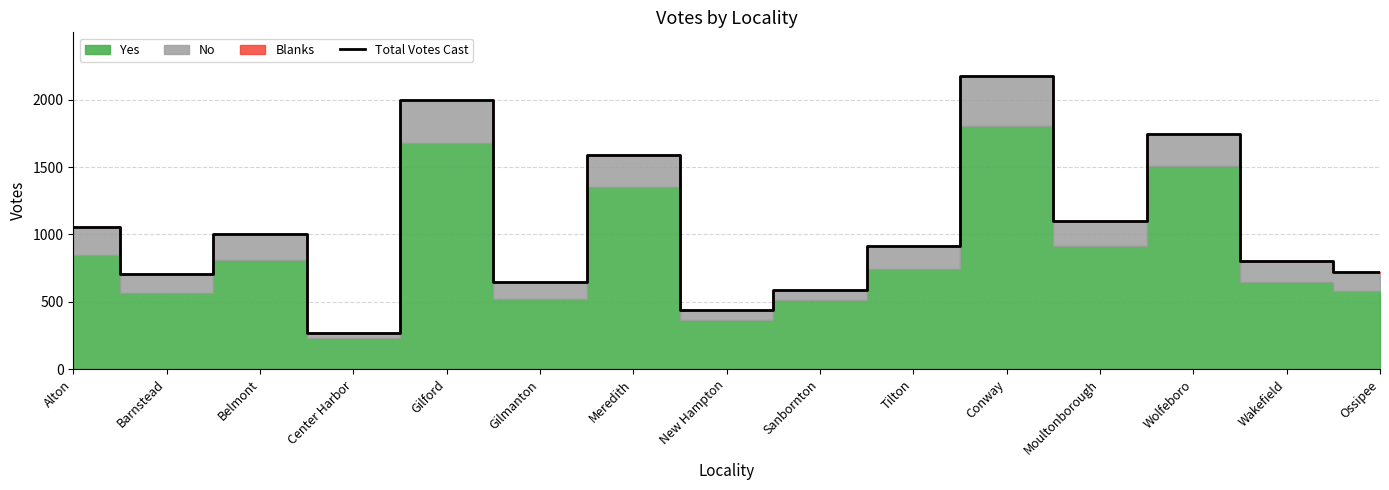

What is the label of the 8th point from the right?

New Hampton